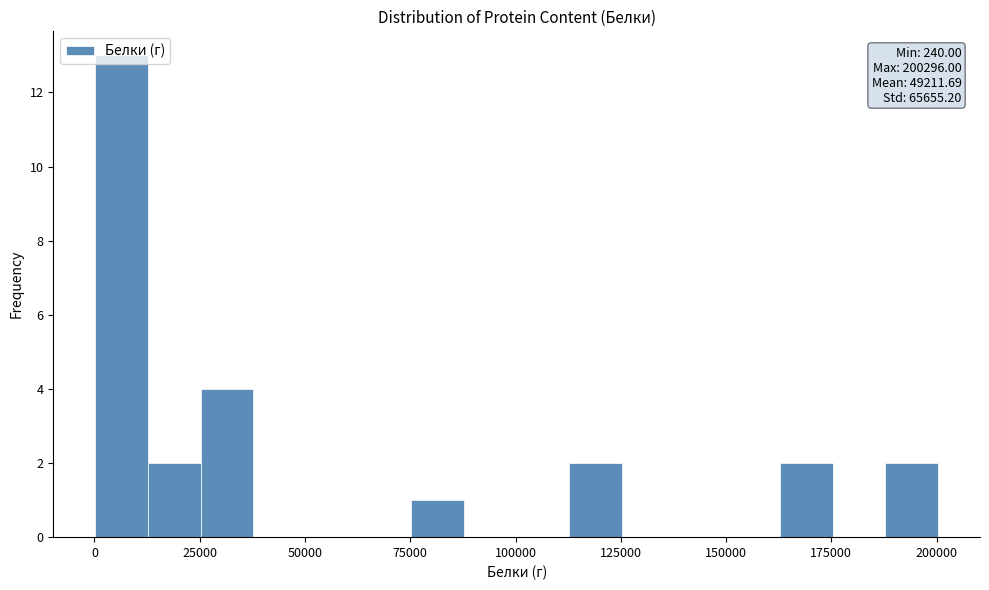

Read against the x-axis, roughly where is the centre of the tallest bar?

5000